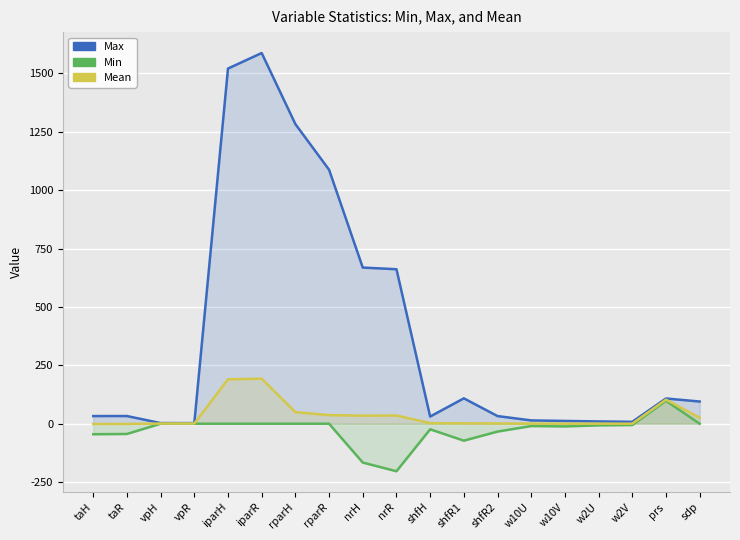

Which series changed the most between taH and rparR?

Max